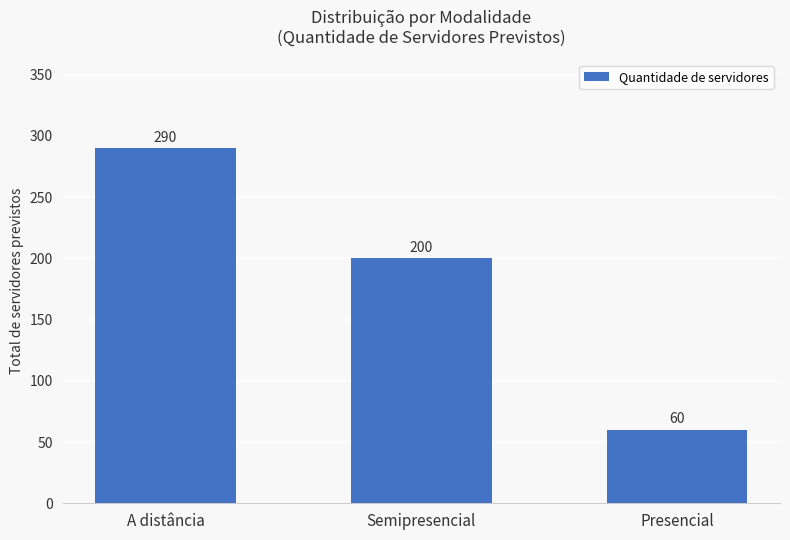

Which has a higher value, Semipresencial or Presencial?

Semipresencial